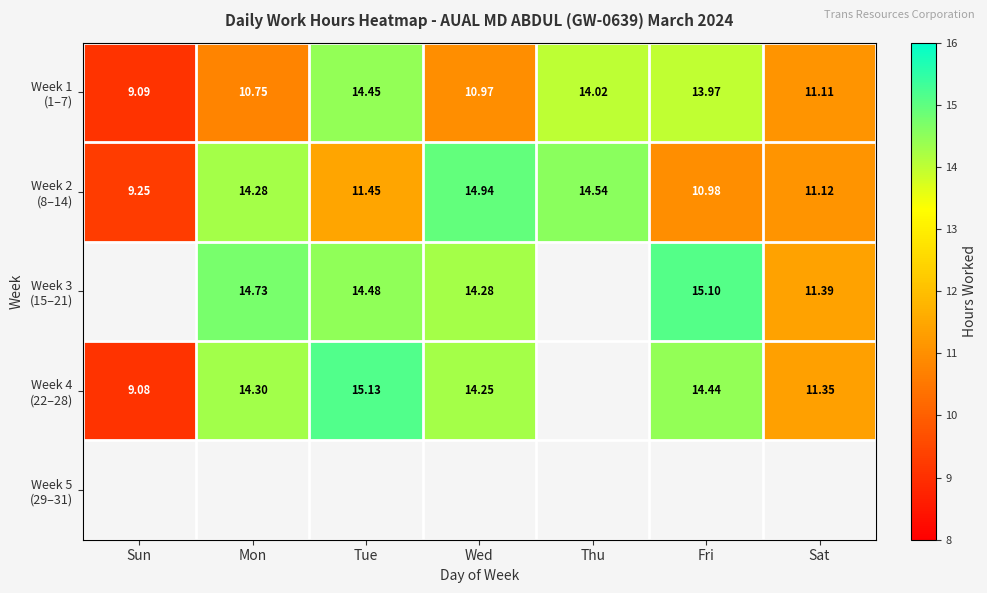

Count the number of data series in this chart.

5